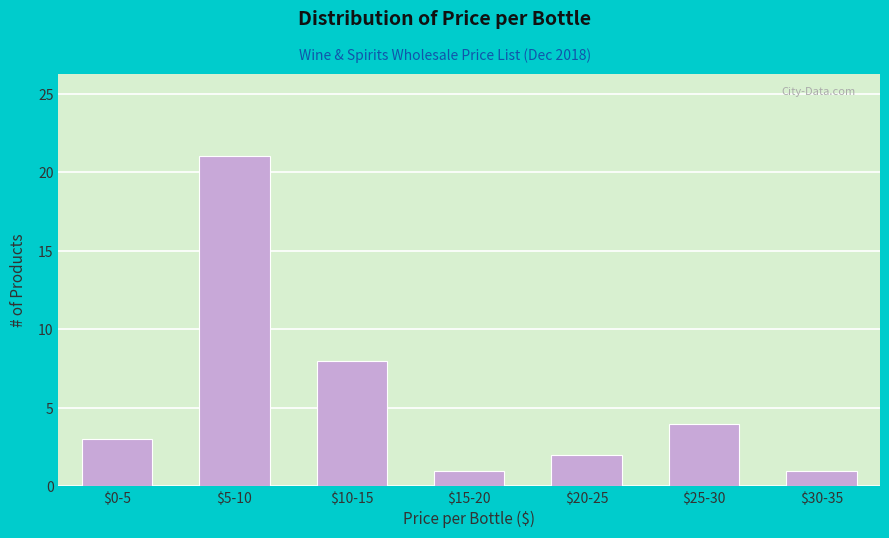

Reading left to right, extract all data points from this chart.

3	21	8	1	2	4	1